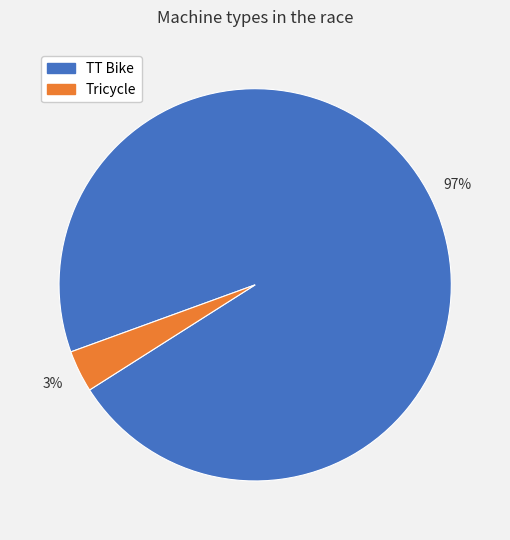

How many segments does this pie chart have?

2